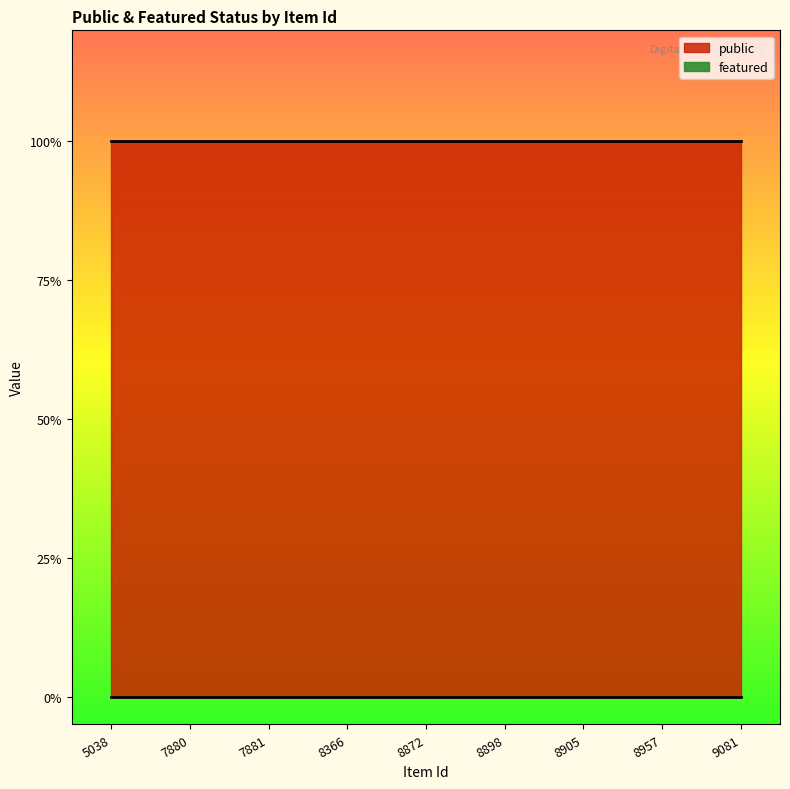

True or false: public and featured cross at least once.

False